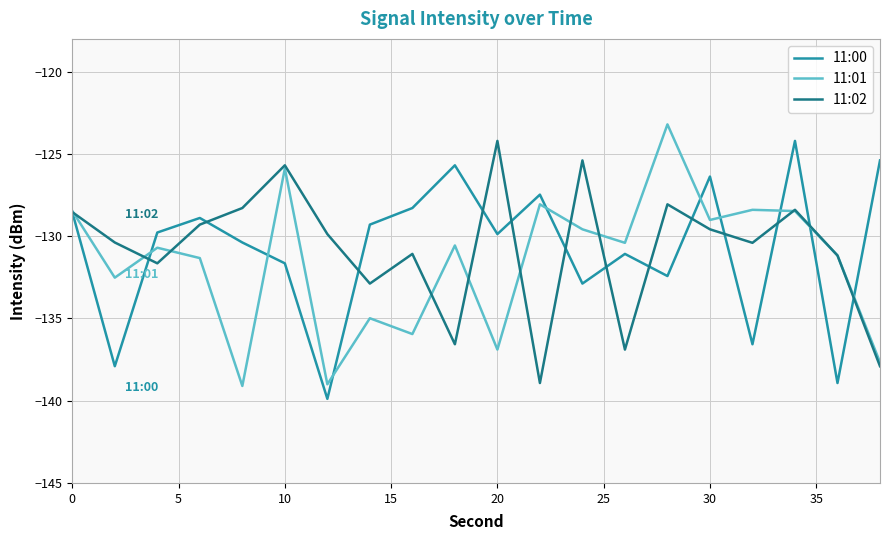

What is the maximum value for 11:00?

-124.2